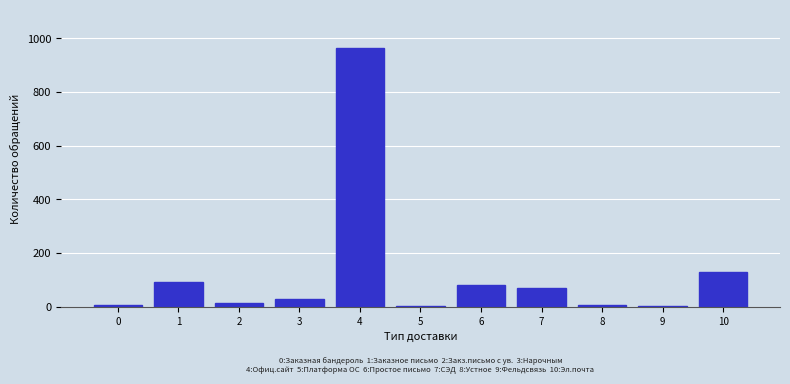

Is it true that the value at 4 is 963?

True